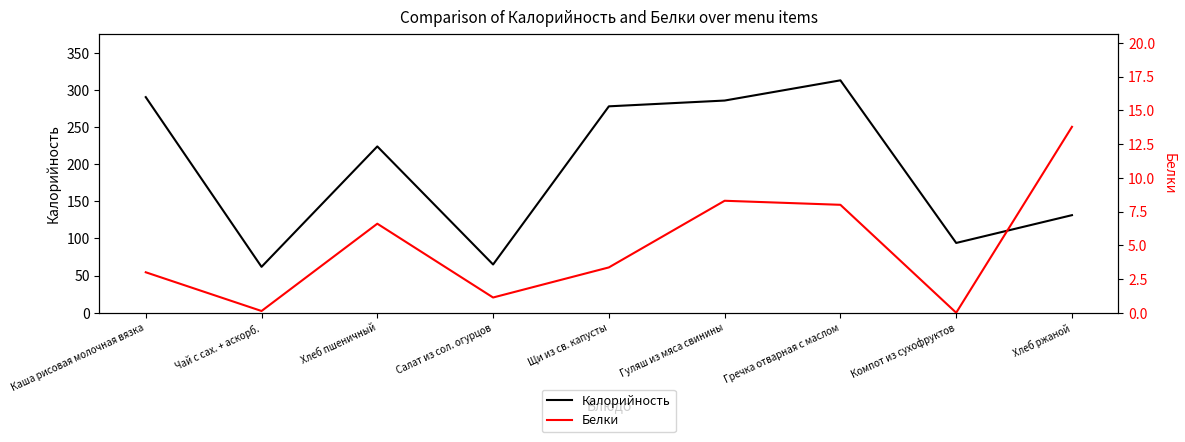

Rank the categories by Калорийность value from lowest to highest.

Чай с сах. + аскорб., Салат из сол. огурцов, Компот из сухофруктов, Хлеб ржаной, Хлеб пшеничный, Щи из св. капусты, Гуляш из мяса свинины, Каша рисовая молочная вязка, Гречка отварная с маслом